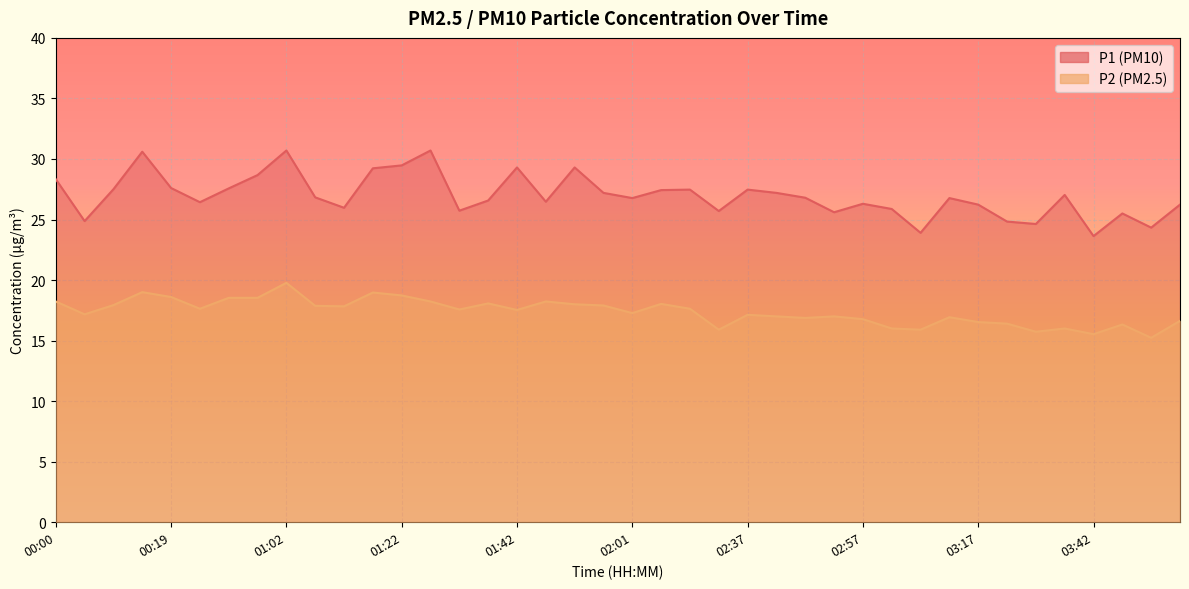

True or false: P2 and P1 cross at least once.

False